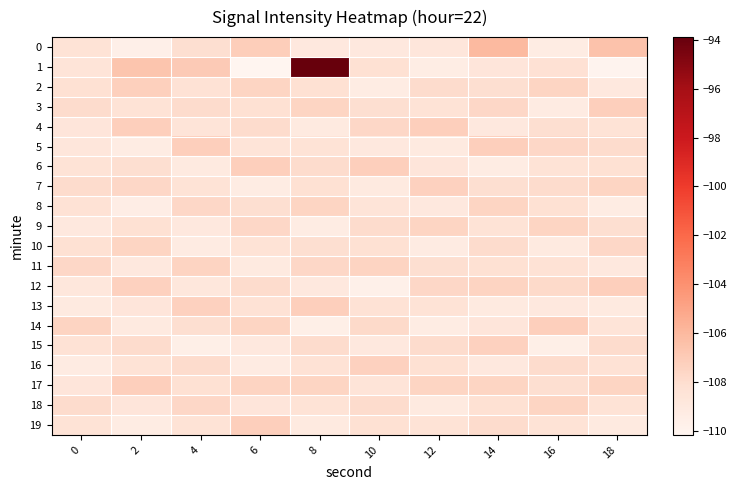

How many series are shown in this chart?

20